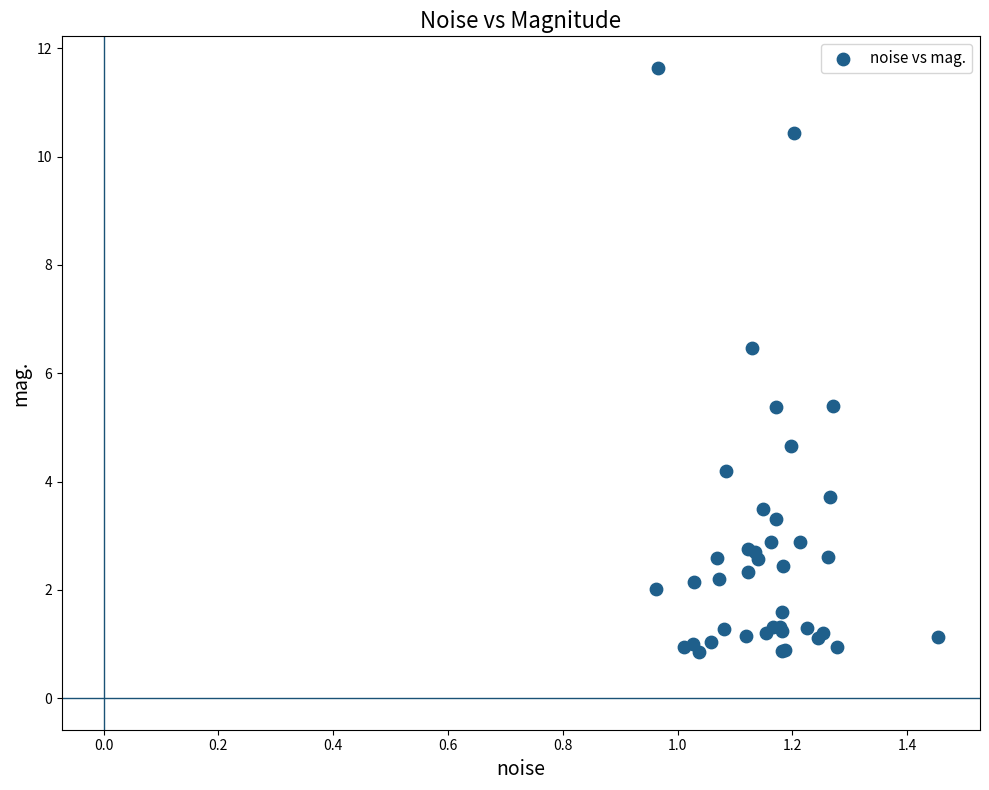

What Y value in the scatter plot is closest to 6?

6.5